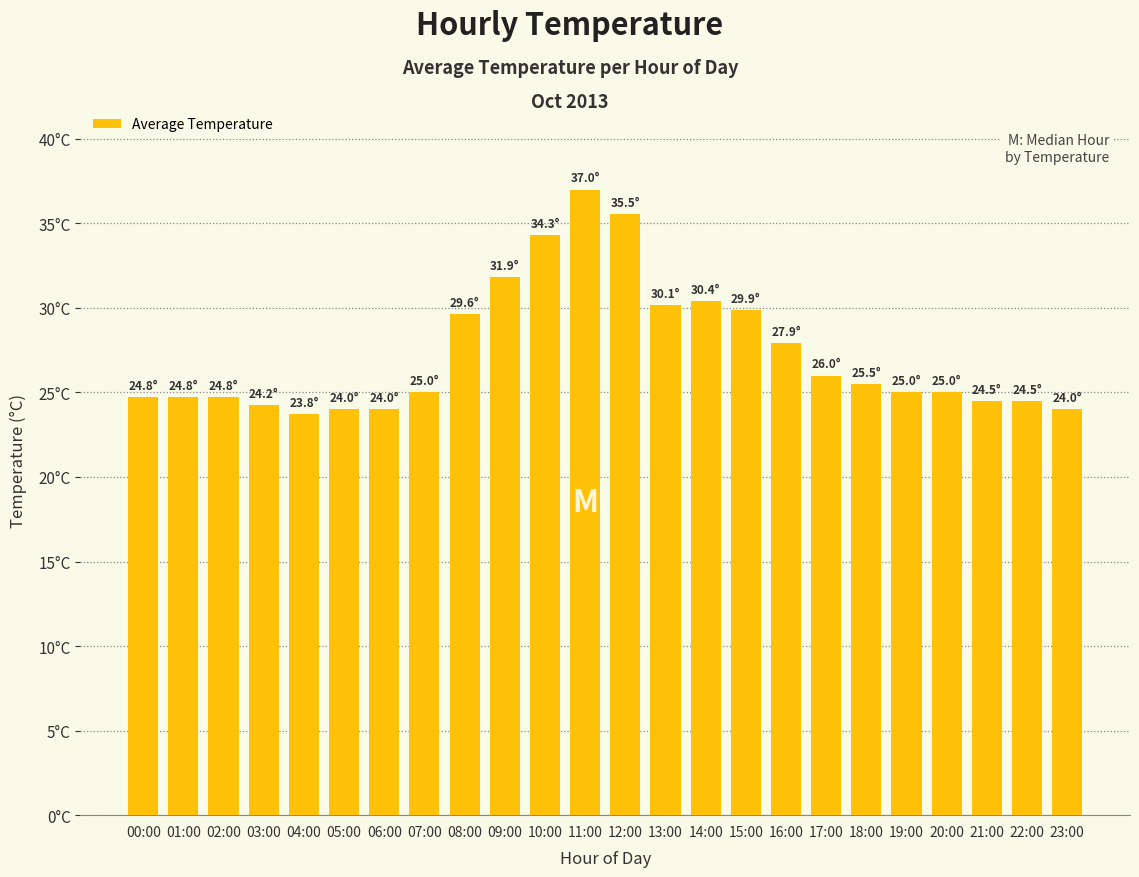

List the labels in order of value, smallest first.

04:00, 05:00, 06:00, 23:00, 03:00, 21:00, 22:00, 00:00, 01:00, 02:00, 07:00, 19:00, 20:00, 18:00, 17:00, 16:00, 08:00, 15:00, 13:00, 14:00, 09:00, 10:00, 12:00, 11:00